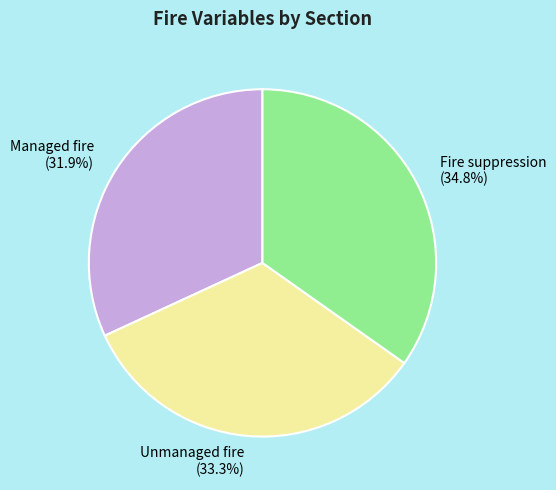

Which category has the smallest portion of the pie?

Managed fire